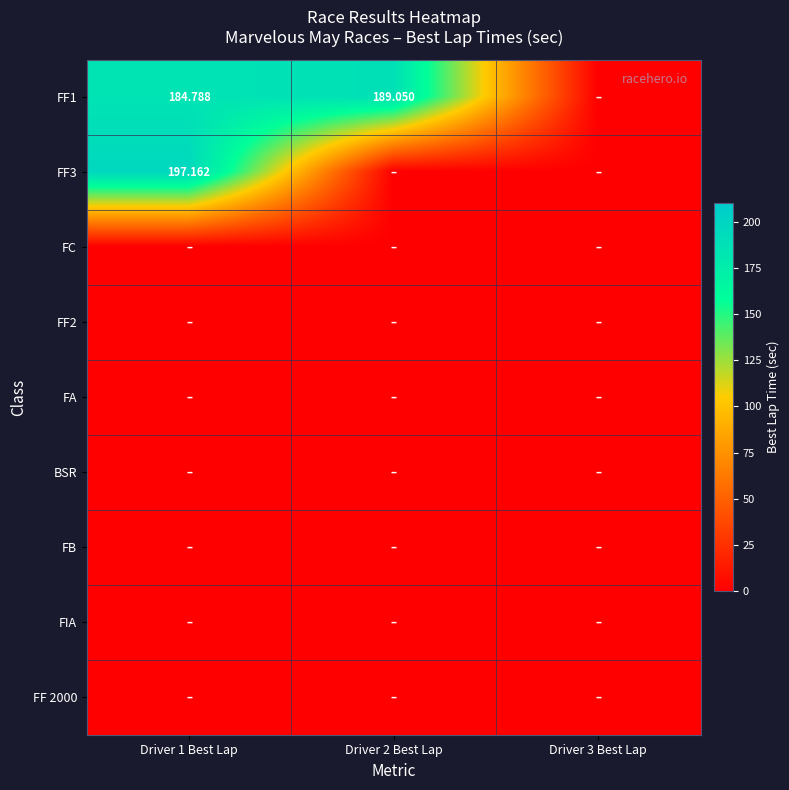

How many categories are shown in the chart?

3